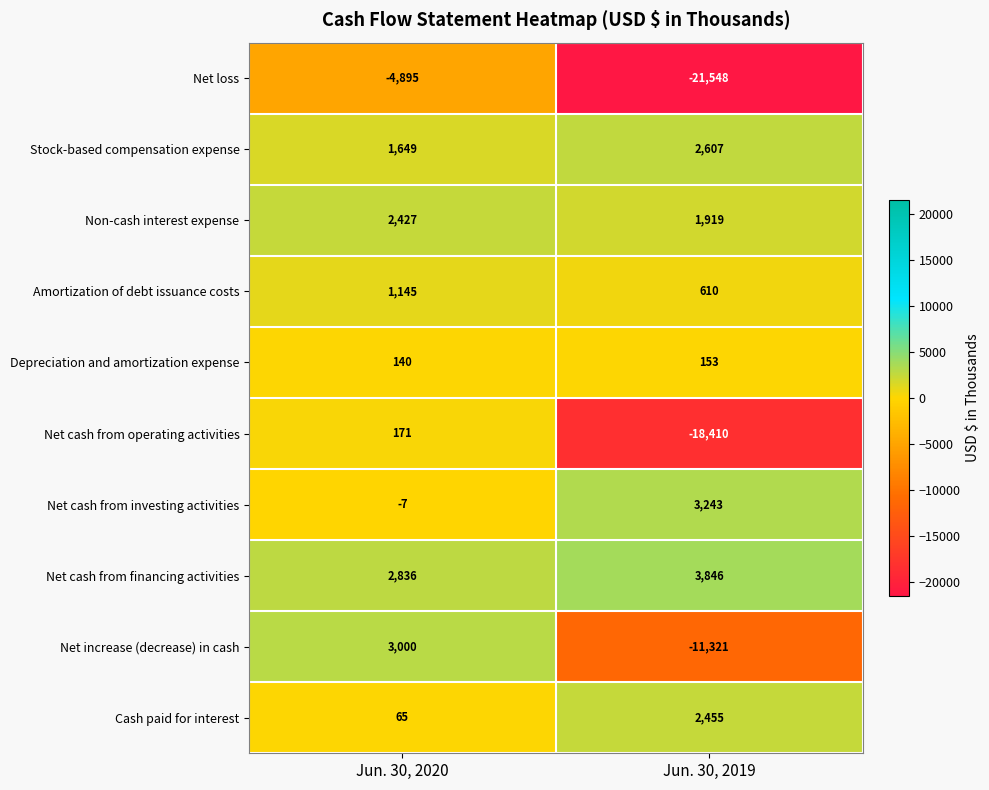

Reading right to left, what are all the values shown in this chart?

Net loss: -21548	-4895
Stock-based compensation expense: 2607	1649
Non-cash interest expense: 1919	2427
Amortization of debt issuance costs: 610	1145
Depreciation and amortization expense: 153	140
Net cash from operating activities: -18410	171
Net cash from investing activities: 3243	-7
Net cash from financing activities: 3846	2836
Net increase (decrease) in cash: -11321	3000
Cash paid for interest: 2455	65